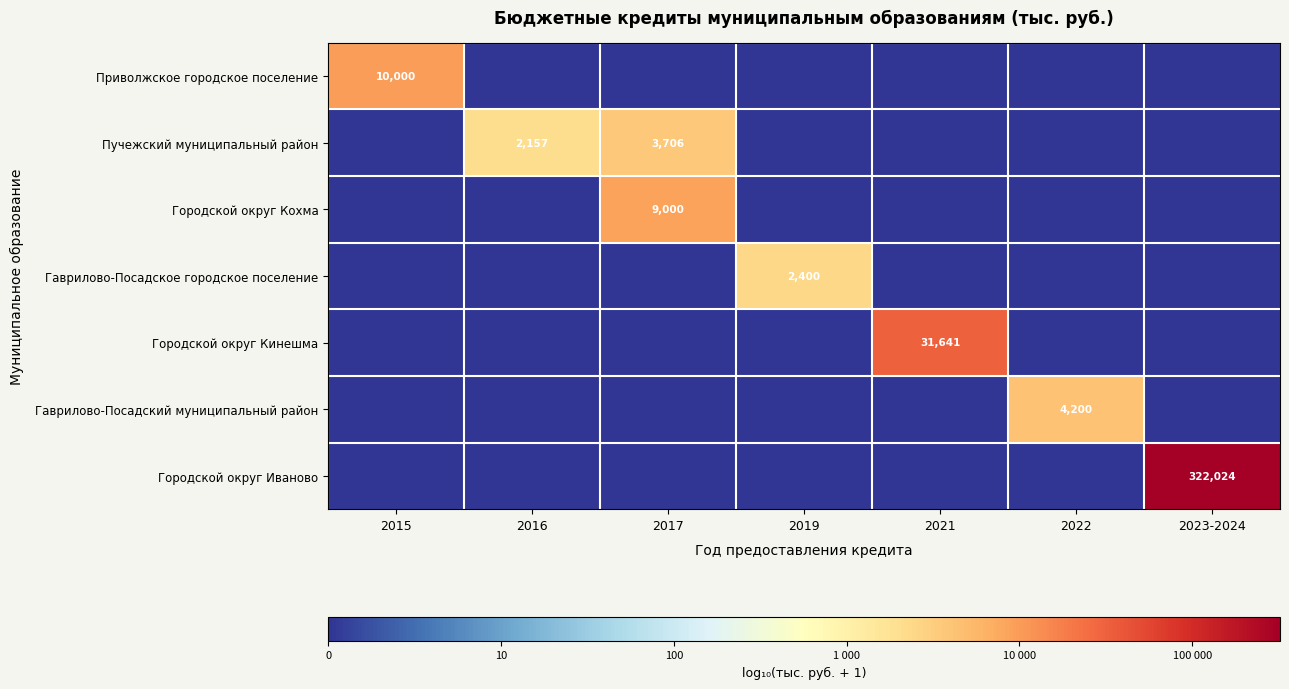

True or false: Городской округ Иваново has a value of 440642 at 2023-2024.

False